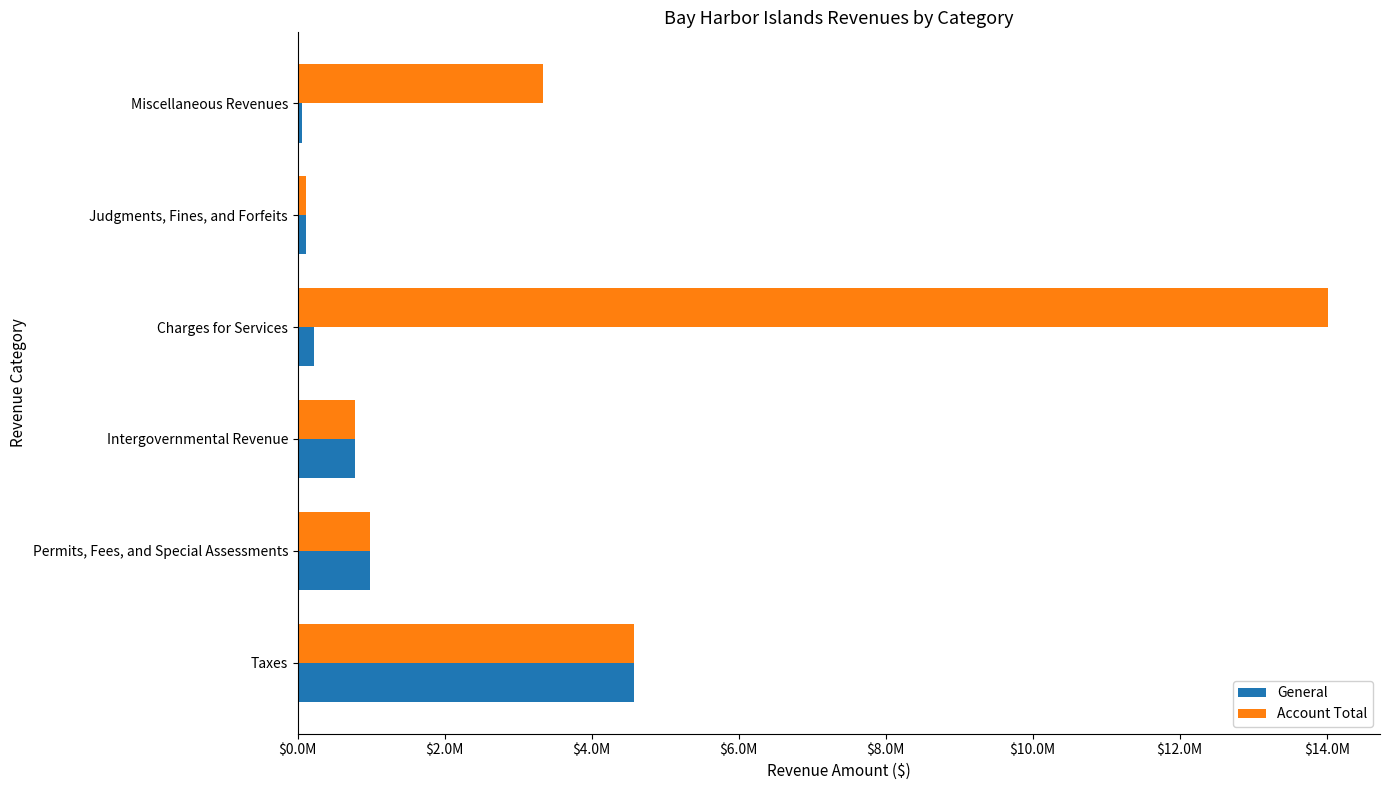

What is the label of the 6th bar from the right?

Taxes